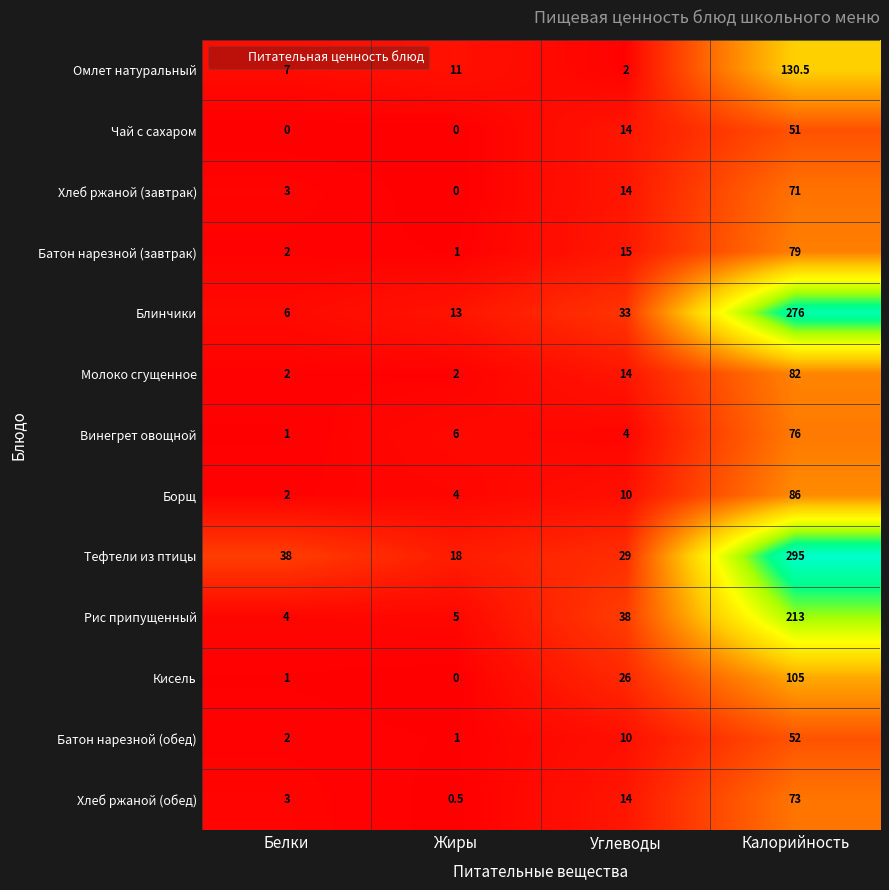

Which series has the widest spread of values?

Тефтели из птицы